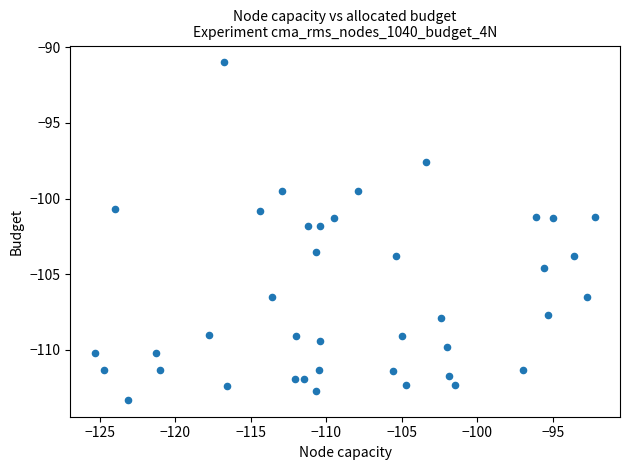

What is the range of Y values (max minus min)?

22.3